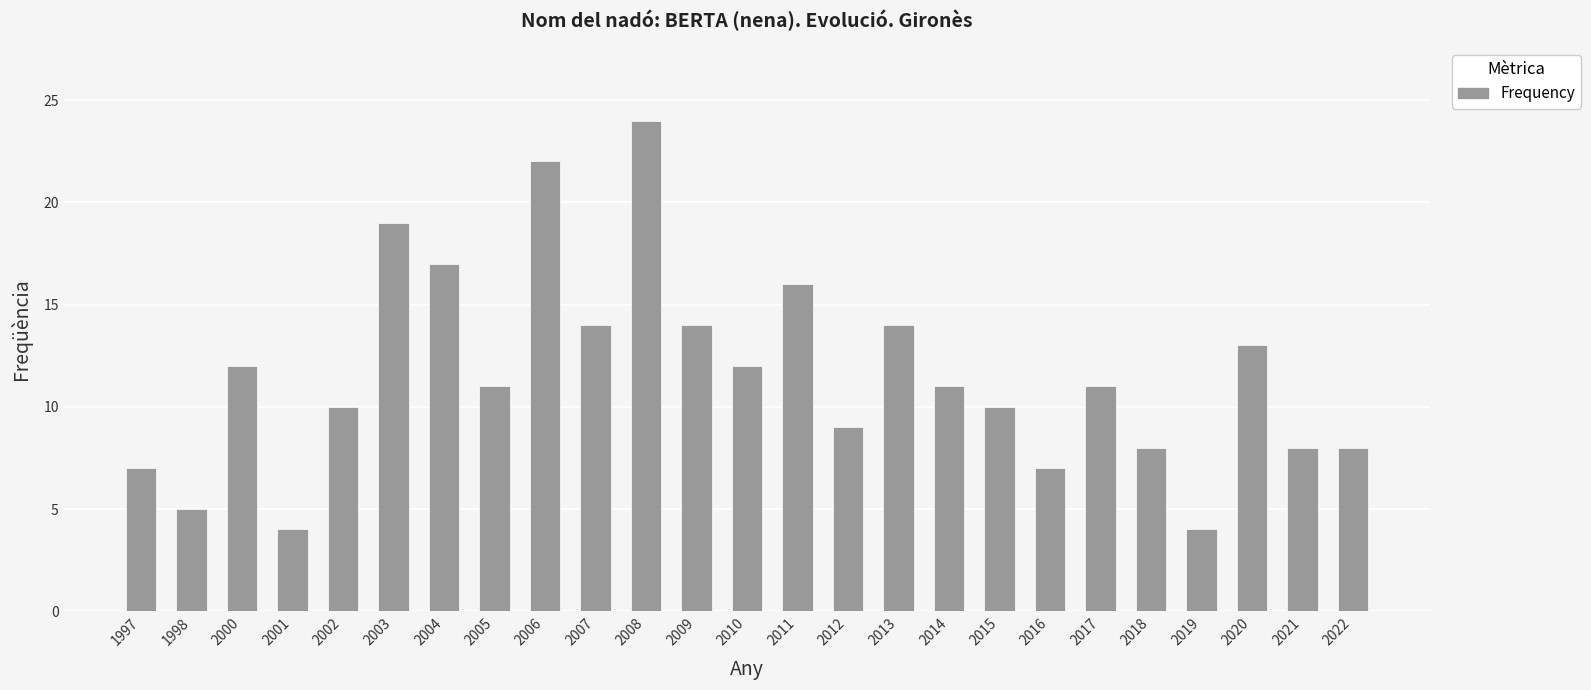

Is it true that the value at 2008 is 13?

False